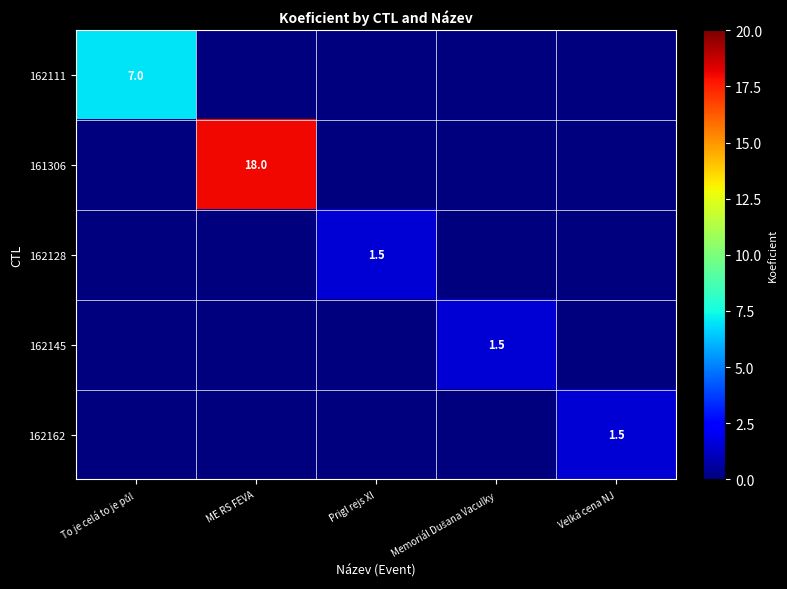

The value of 161306 at Memoriál Dušana Vaculky is 0.0. True or false?

True